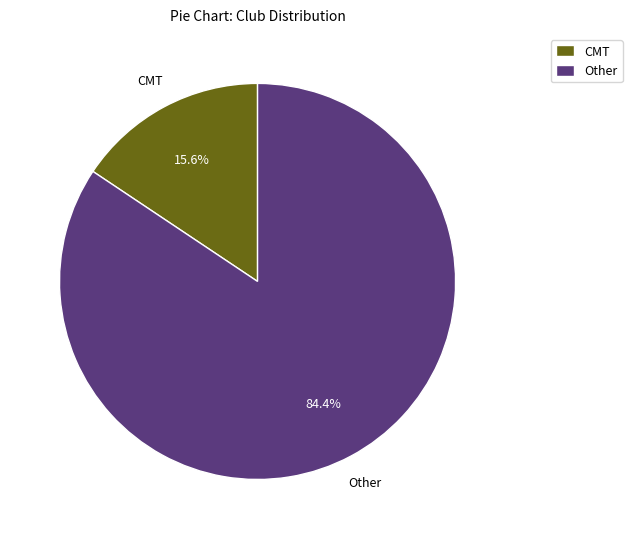

Which has a higher value, Other or CMT?

Other